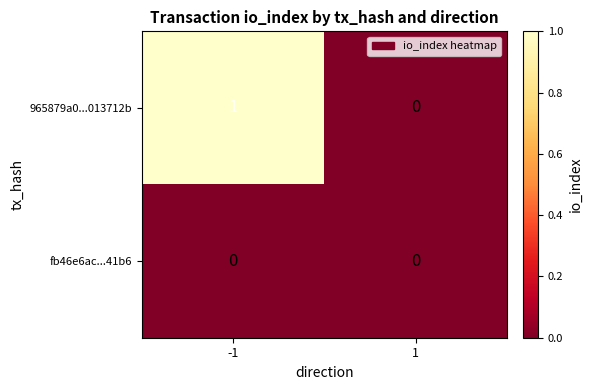

Which series has the largest range (max minus min)?

965879a0...013712b